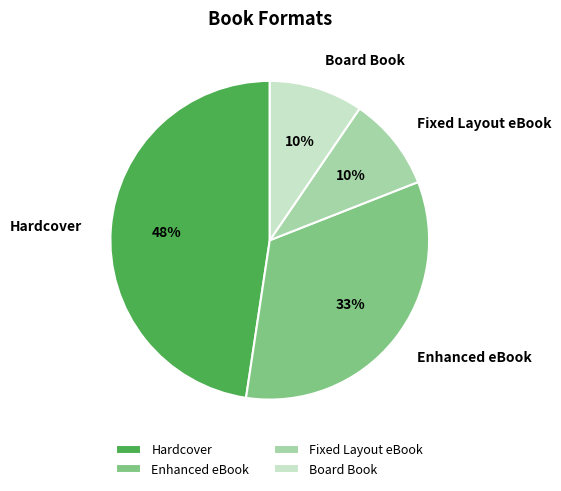

Do Hardcover and Fixed Layout eBook together represent more than half of the pie?

Yes